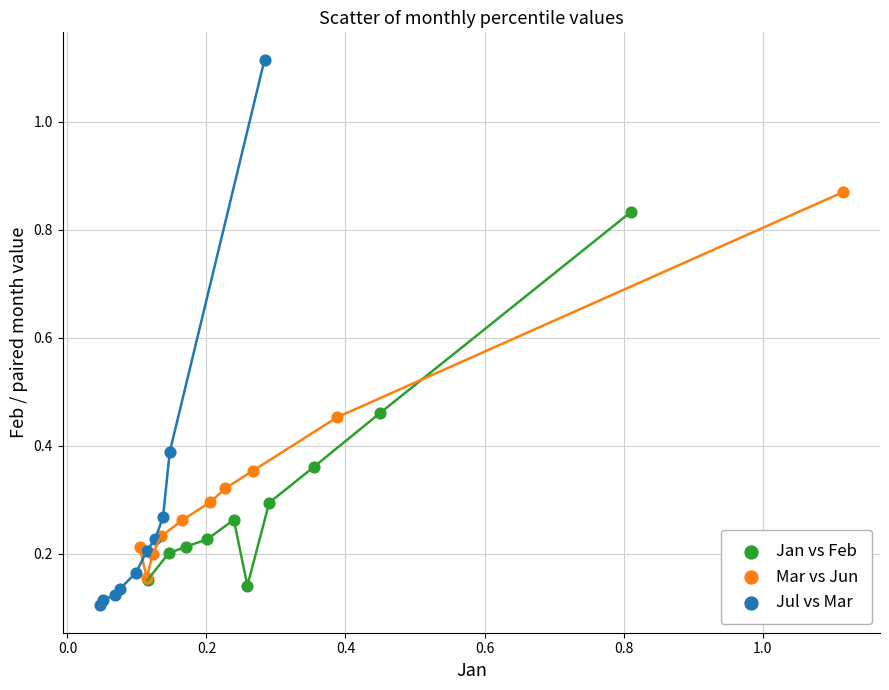

Which series reaches the minimum Y coordinate?

Jul vs Mar